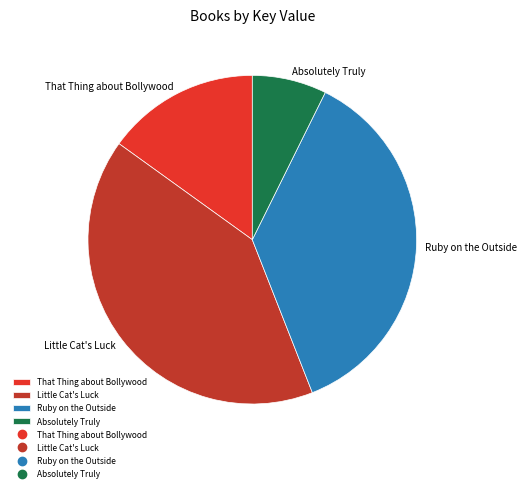

What is the largest slice in the pie chart?

Little Cat's Luck